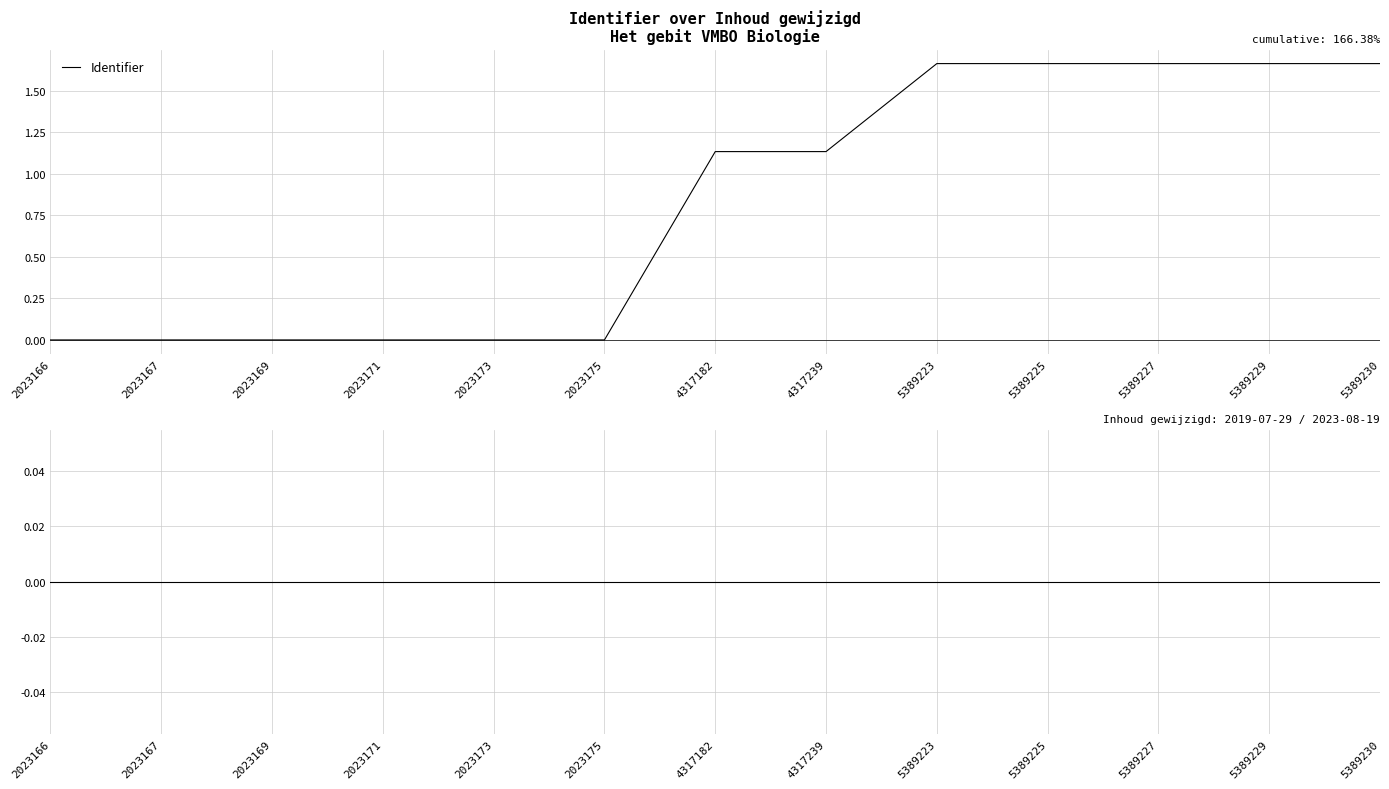

Which series has the widest spread of values?

Identifier